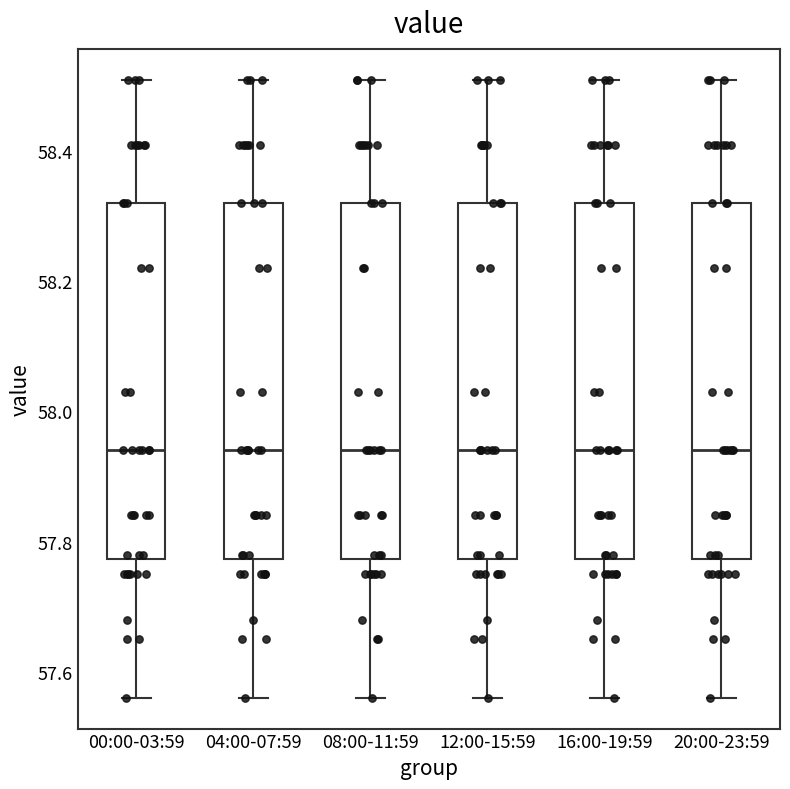

Reading left to right, read every box against the y-axis: the position of its median line, the range the box covers, and the ends of its whiskers. The values are not printed on the chart, so give them approximately, as read against the axis.

00:00-03:59: median 57.94, box 57.78 to 58.32, whiskers 57.56 to 58.52
04:00-07:59: median 57.94, box 57.78 to 58.32, whiskers 57.56 to 58.52
08:00-11:59: median 57.94, box 57.78 to 58.32, whiskers 57.56 to 58.52
12:00-15:59: median 57.94, box 57.78 to 58.32, whiskers 57.56 to 58.52
16:00-19:59: median 57.94, box 57.78 to 58.32, whiskers 57.56 to 58.52
20:00-23:59: median 57.94, box 57.78 to 58.32, whiskers 57.56 to 58.52